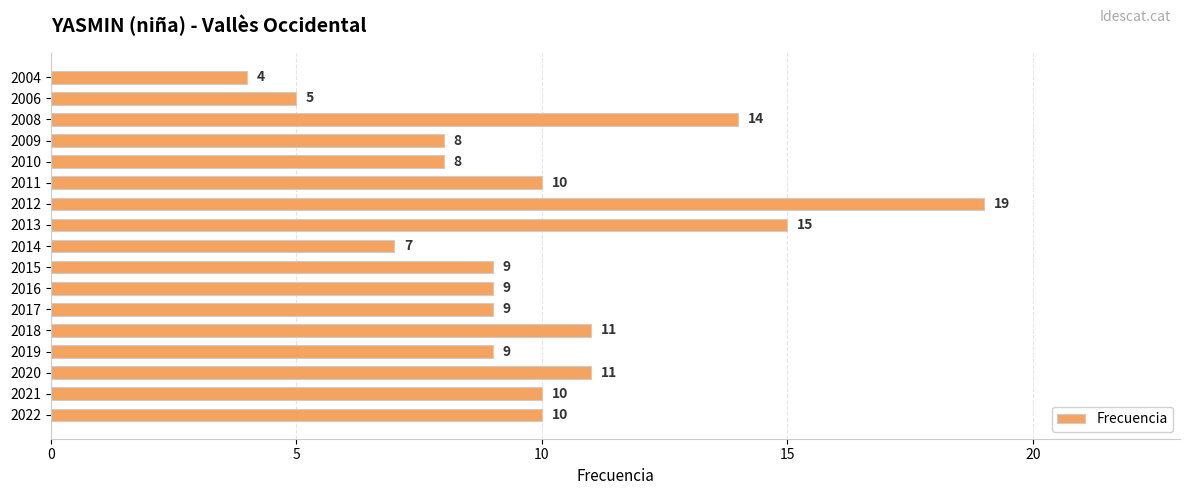

What is the maximum value shown in the chart?

19